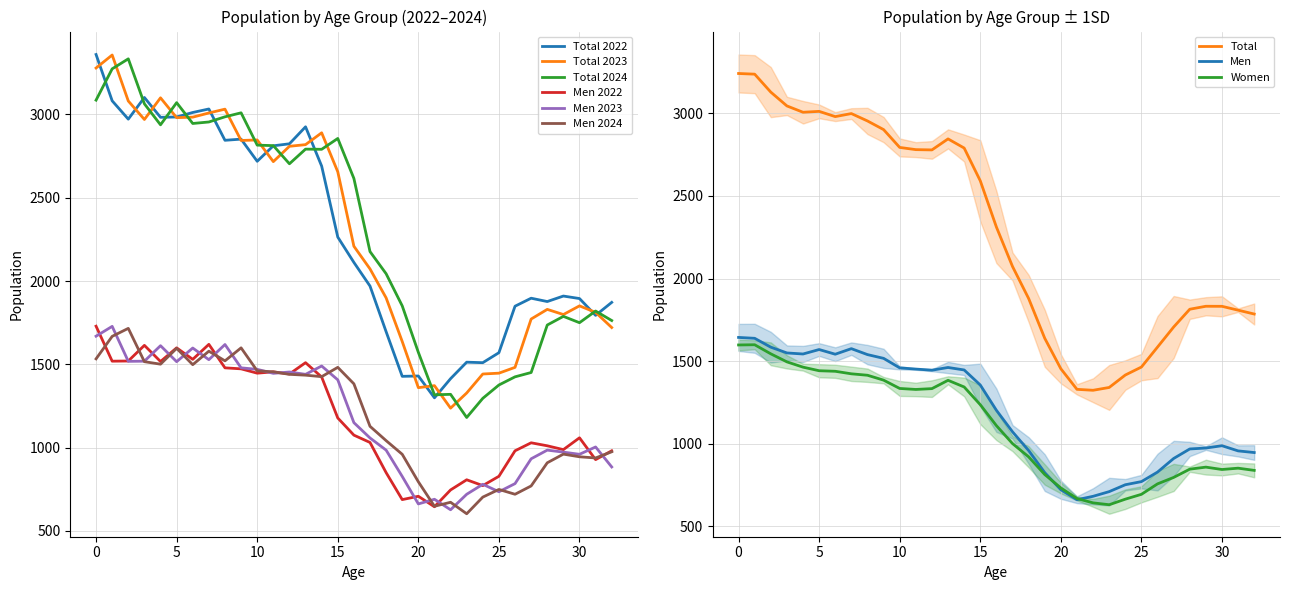

The value of Men 2023 at 25 is 735. True or false?

True